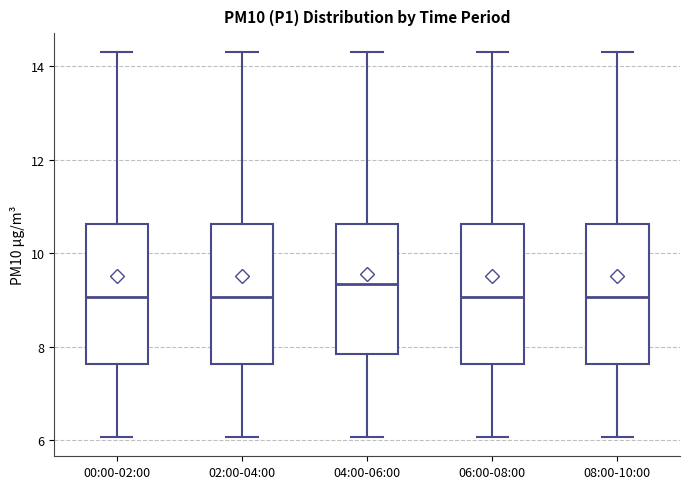

Reading left to right, transcribe this box plot: for each box, give where its median line is, the range the box spans, and where its two whiskers end, as read against the y-axis. The values are not printed on the chart, so give them approximately, as read against the axis.

00:00-02:00: median 9.0, box 7.6 to 10.6, whiskers 6.0 to 14.4
02:00-04:00: median 9.0, box 7.6 to 10.6, whiskers 6.0 to 14.4
04:00-06:00: median 9.4, box 7.8 to 10.6, whiskers 6.0 to 14.4
06:00-08:00: median 9.0, box 7.6 to 10.6, whiskers 6.0 to 14.4
08:00-10:00: median 9.0, box 7.6 to 10.6, whiskers 6.0 to 14.4